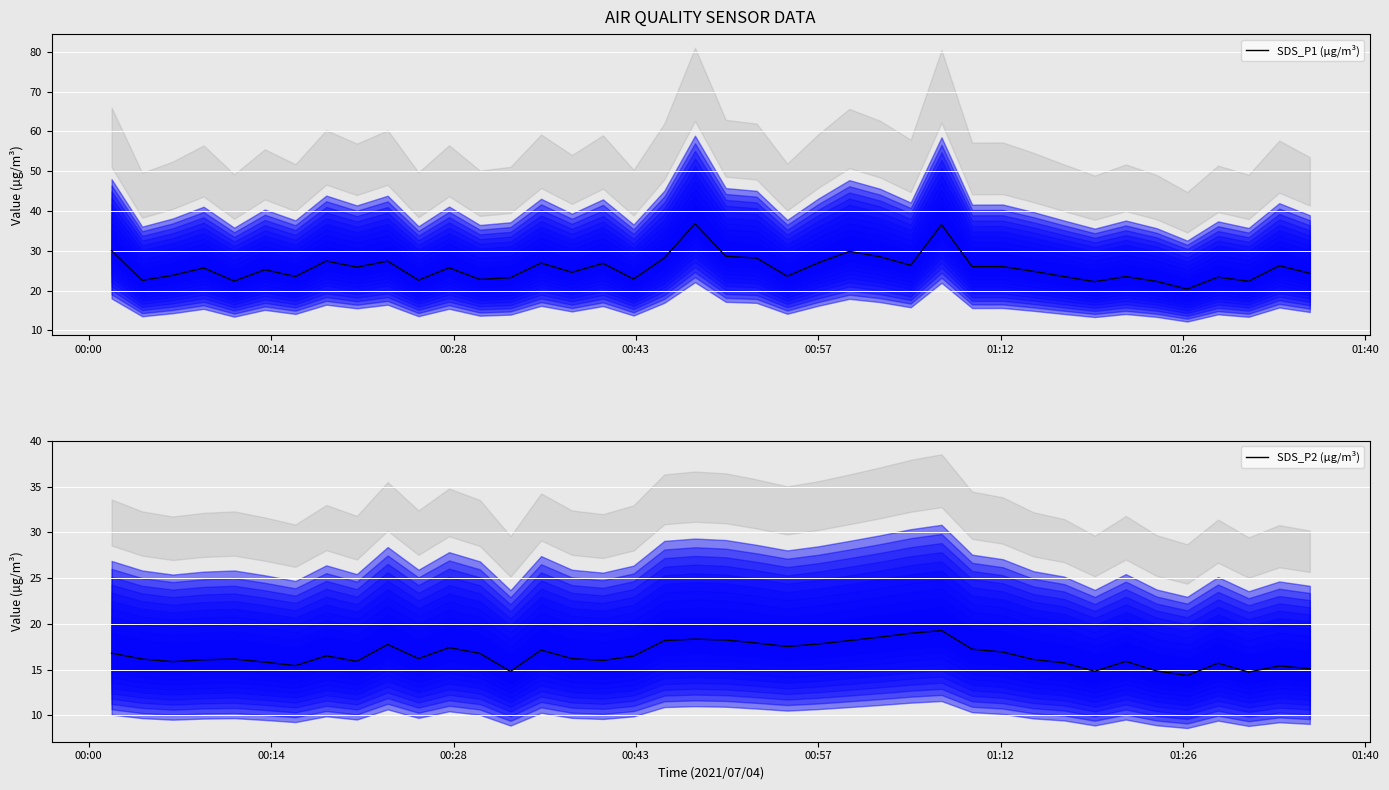

What is the minimum value for SDS_P1 (µg/m³)?

20.4